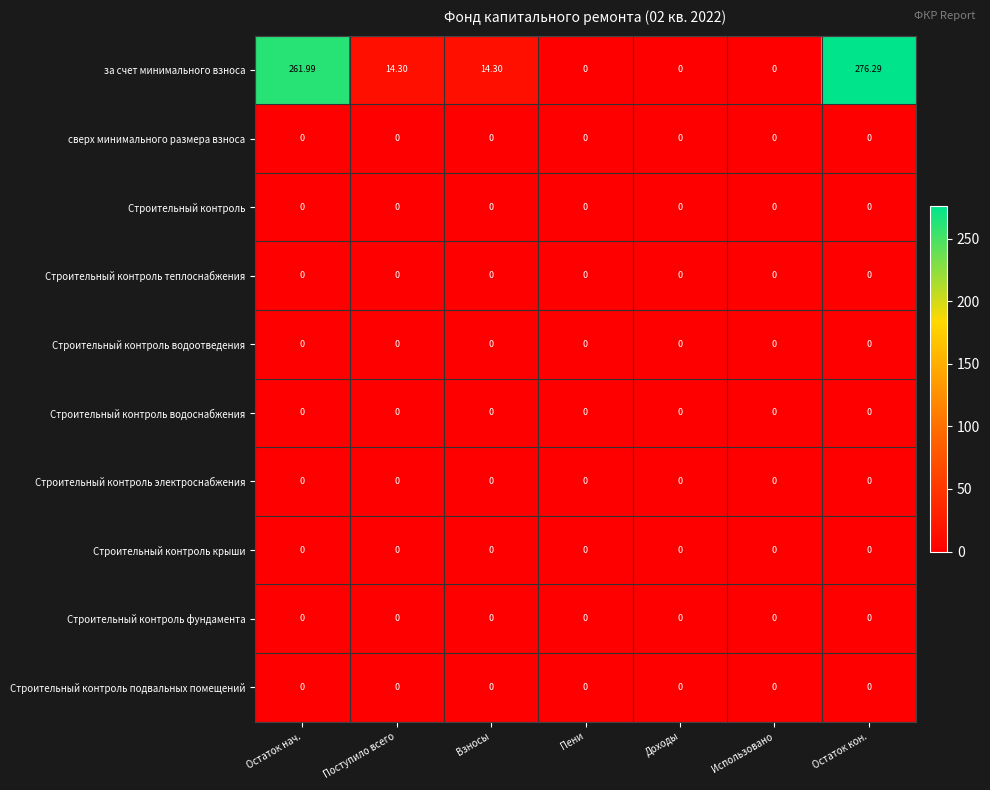

What is the difference between the highest and lowest values at Остаток нач.?

262.0